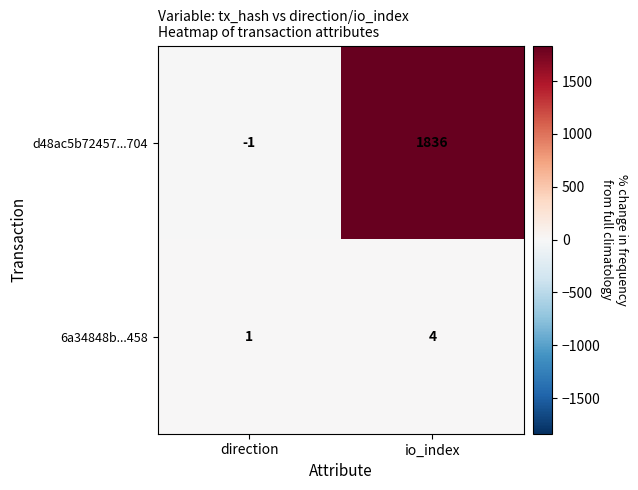

Reading left to right, what are all the values shown in this chart?

d48ac5b72457...704: -1	1836
6a34848b...458: 1	4